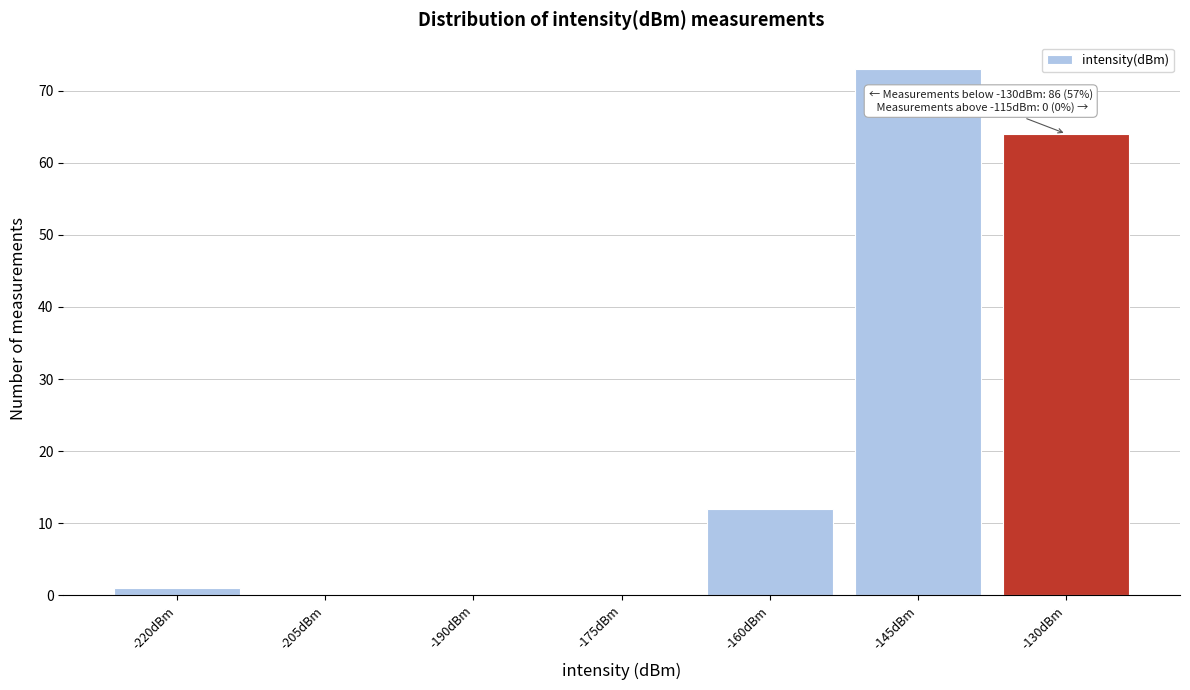

Reading right to left, what are all the values shown in this chart?

-130dBm=64	-145dBm=73	-160dBm=12	-175dBm=0	-190dBm=0	-205dBm=0	-220dBm=1